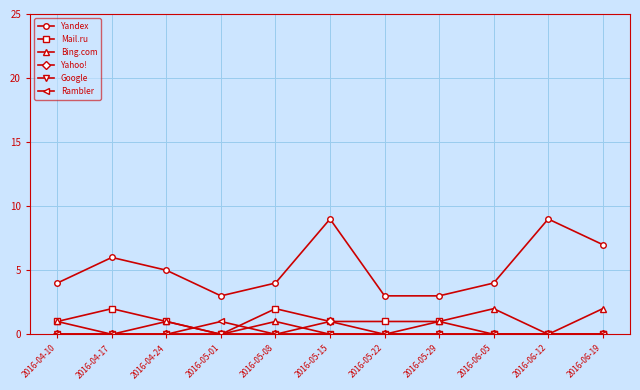

What is the lowest value of the Yandex series?

3